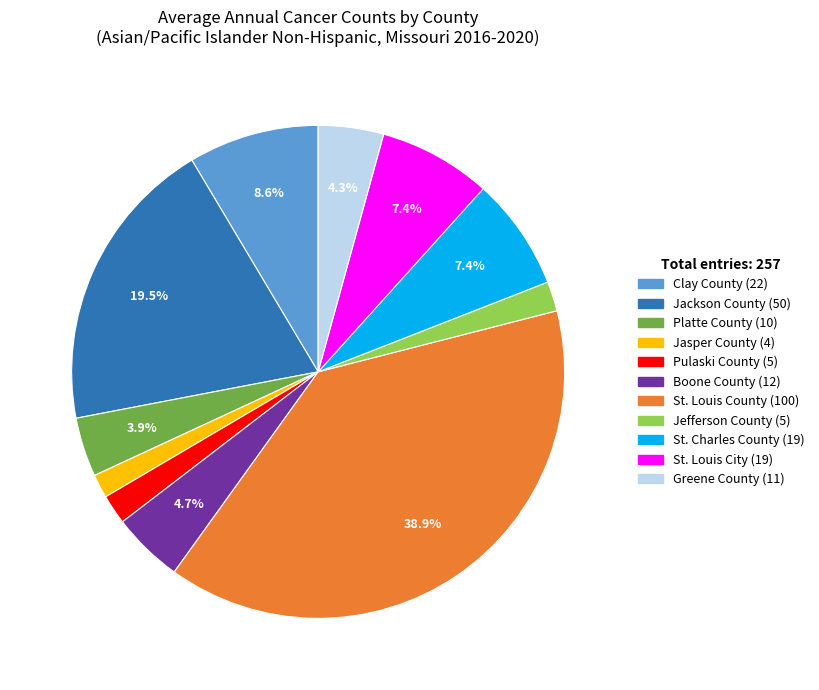

Is it true that Clay County is 1% of the pie?

False